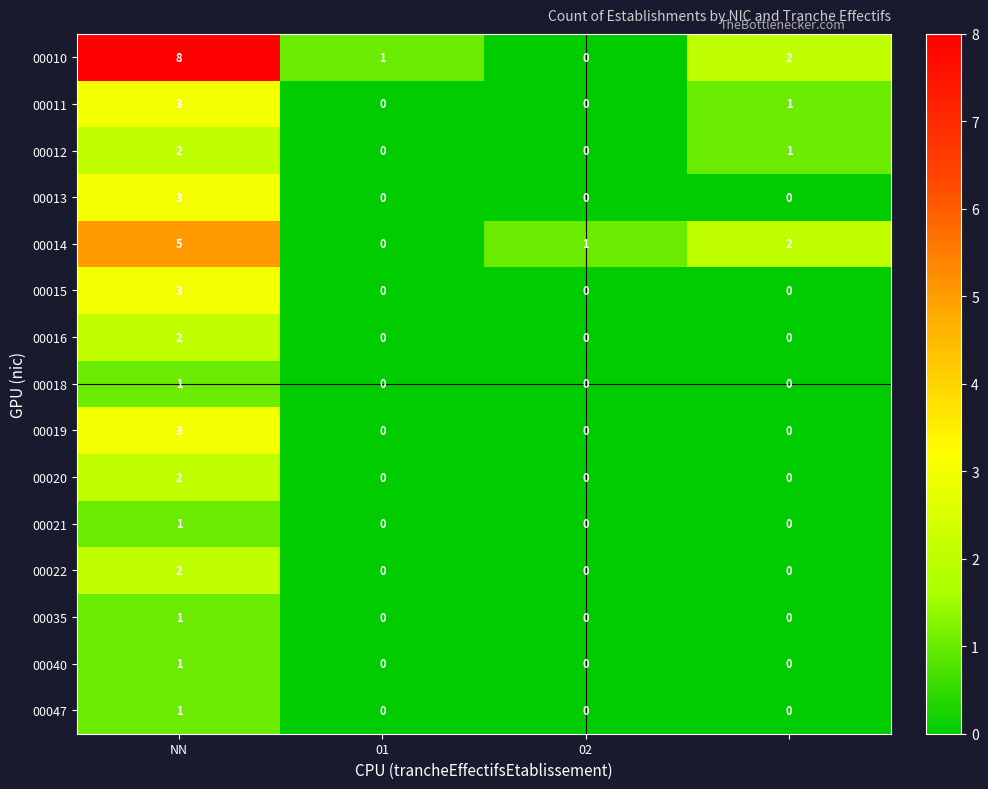

Count the 00020 values in the range 0 to 2.

4